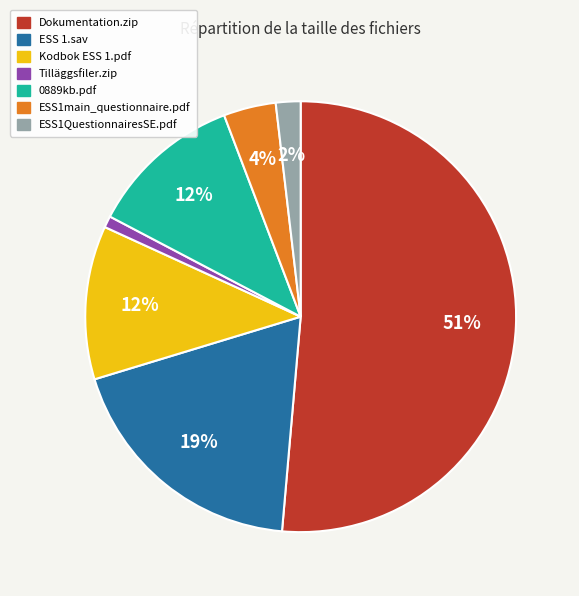

Between Kodbok ESS 1.pdf and Dokumentation.zip, which is larger?

Dokumentation.zip